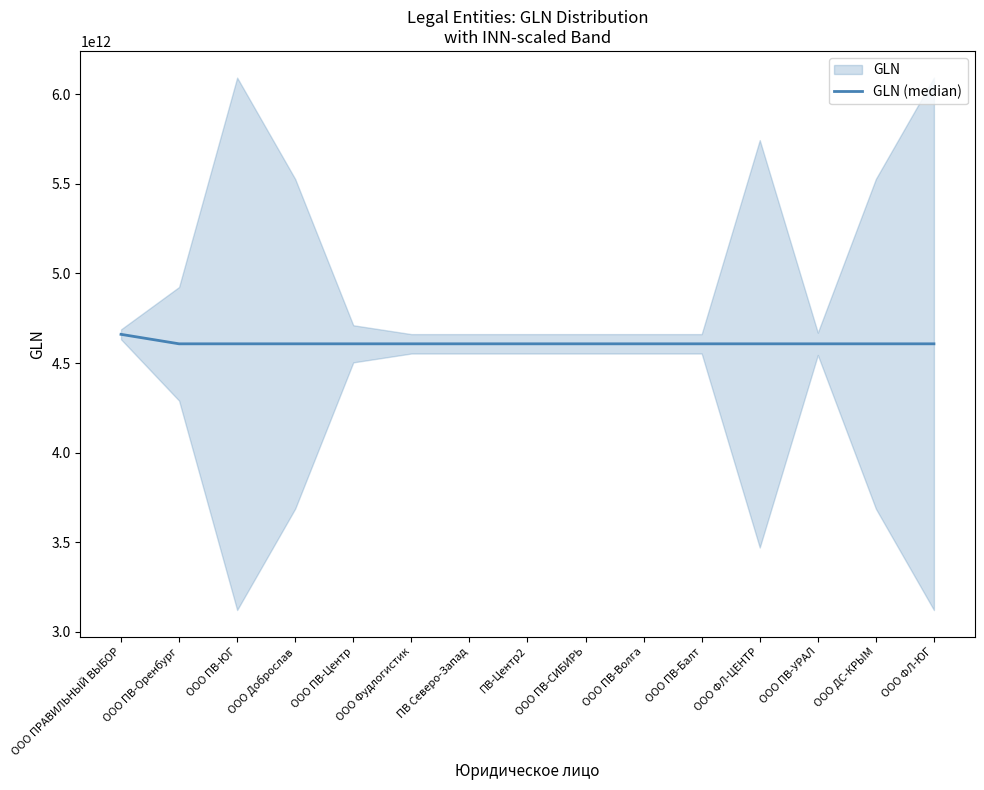

Reading left to right, extract all data points from this chart.

4660085109997	4607191611471	4607191611488	4607191611495	4607191611501	4607191611518	4607191611525	4607191611532	4607191611549	4607191611556	4607191611563	4607191611570	4607191611587	4607191611594	4607191611600